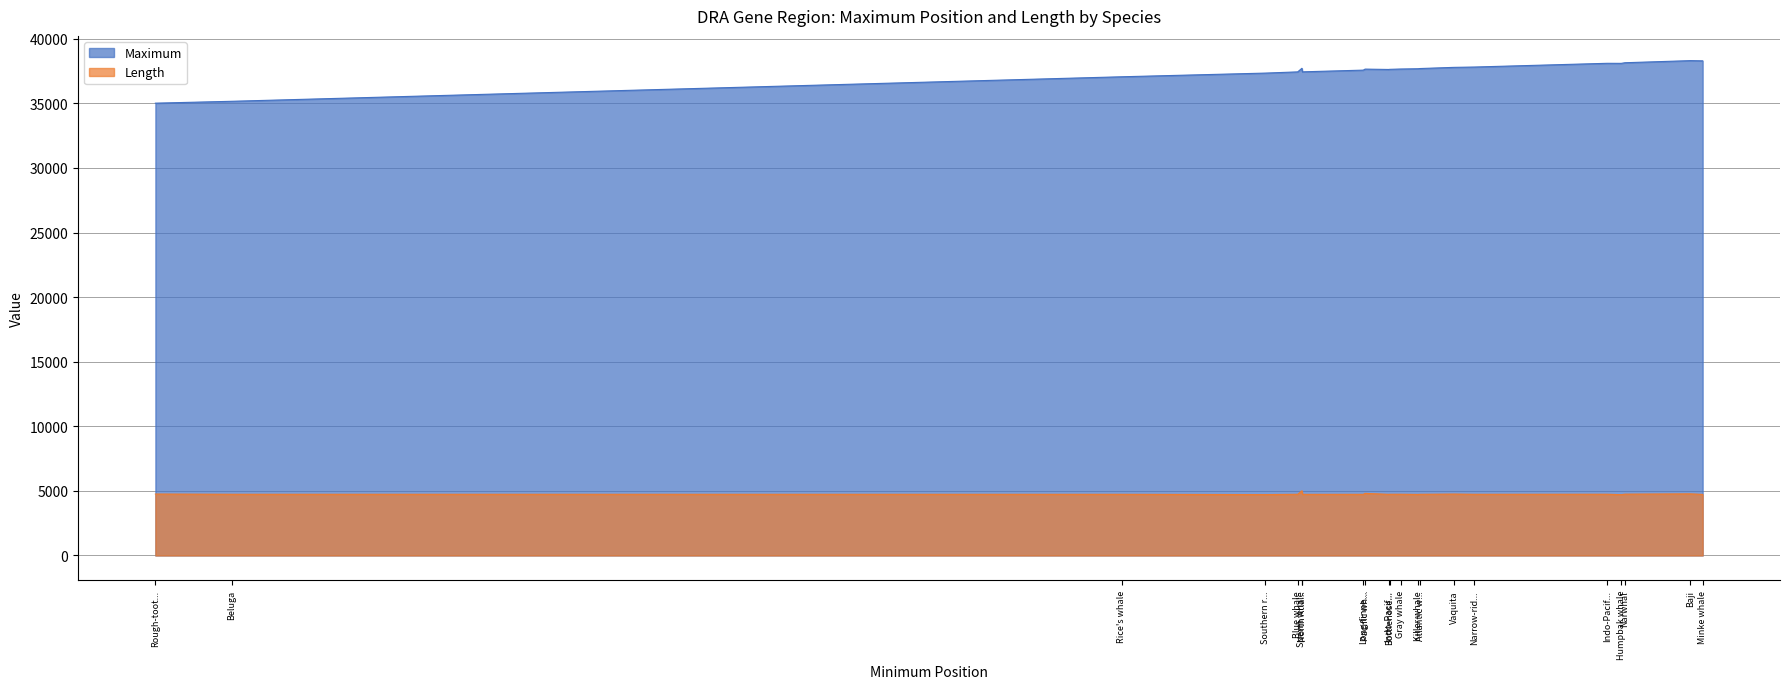

What is the greatest value displayed?

38312